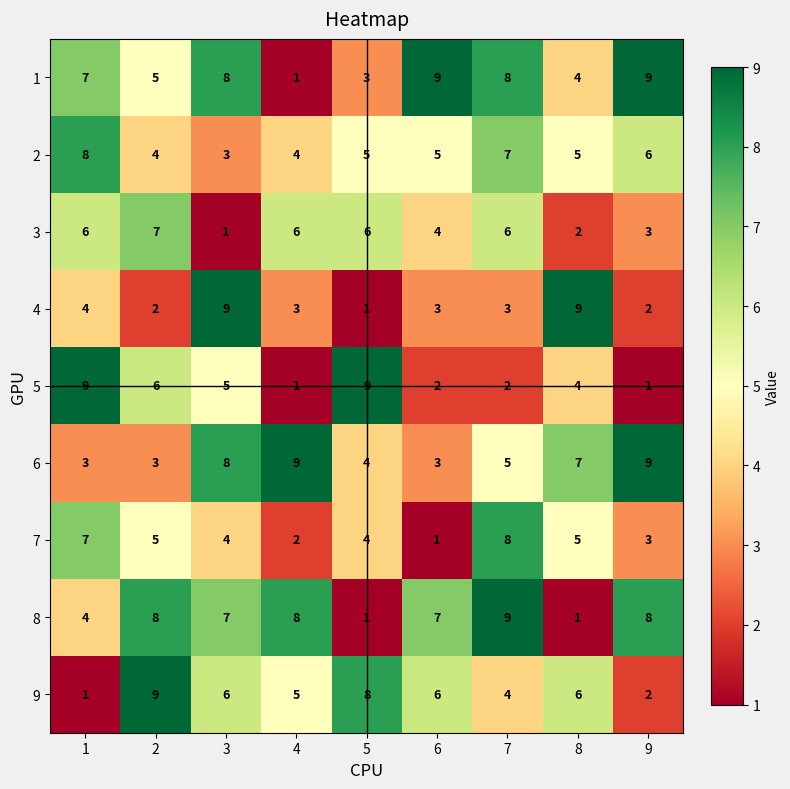

What is the sum of the 5 values at 7 and 8?

6